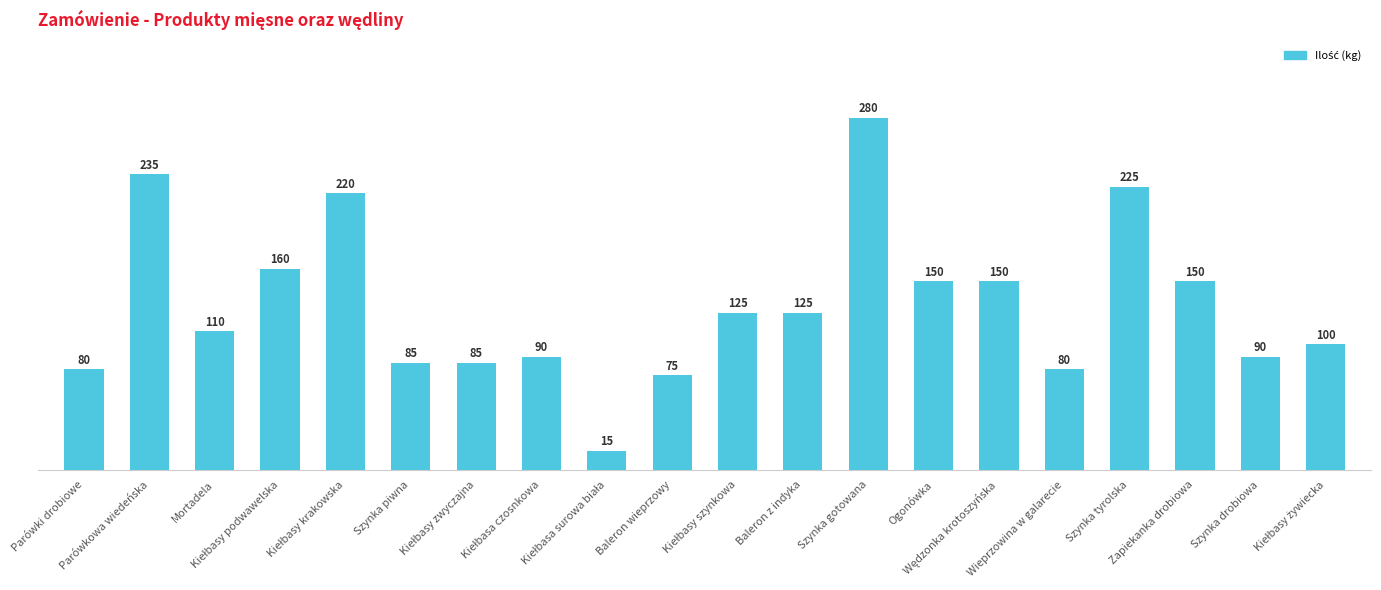

How many distinct data groups are displayed?

1